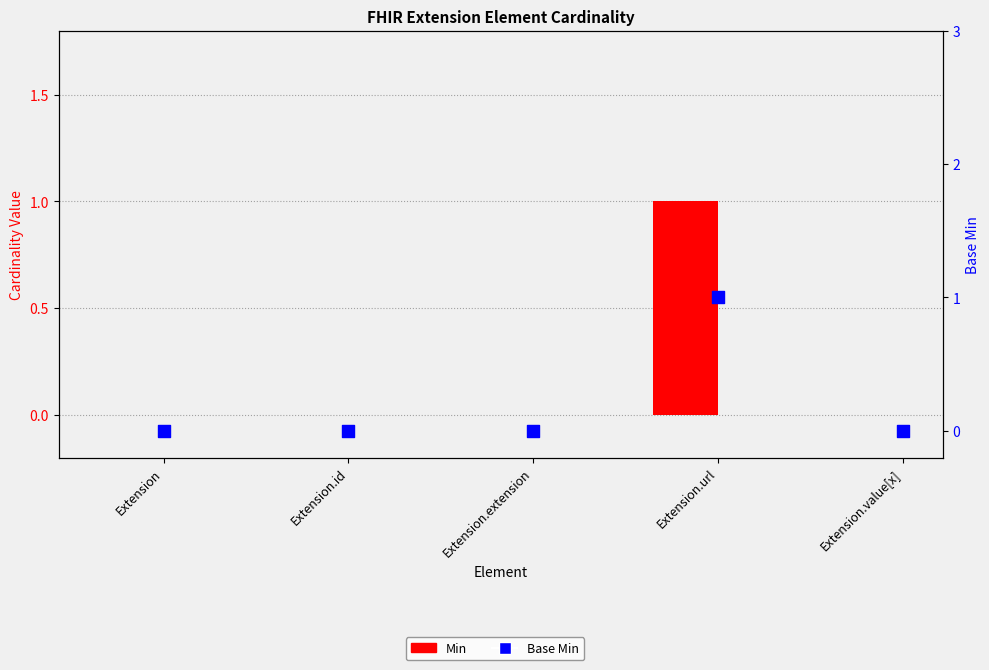

Which series has the largest Y range (max minus min)?

Min